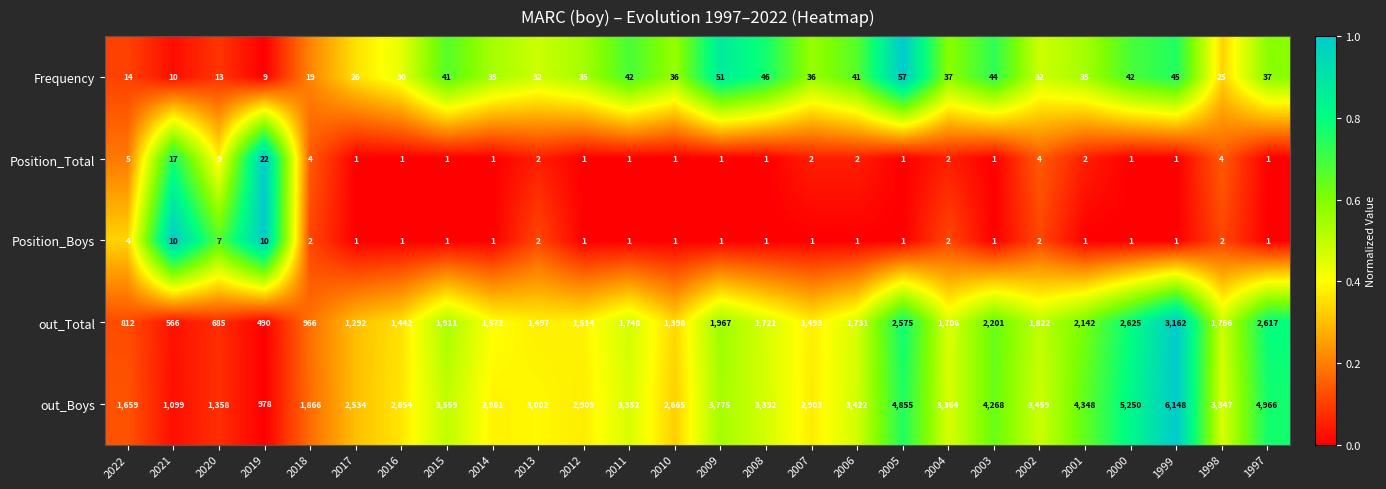

True or false: Position_Total has a value of 2 at 2004.

True